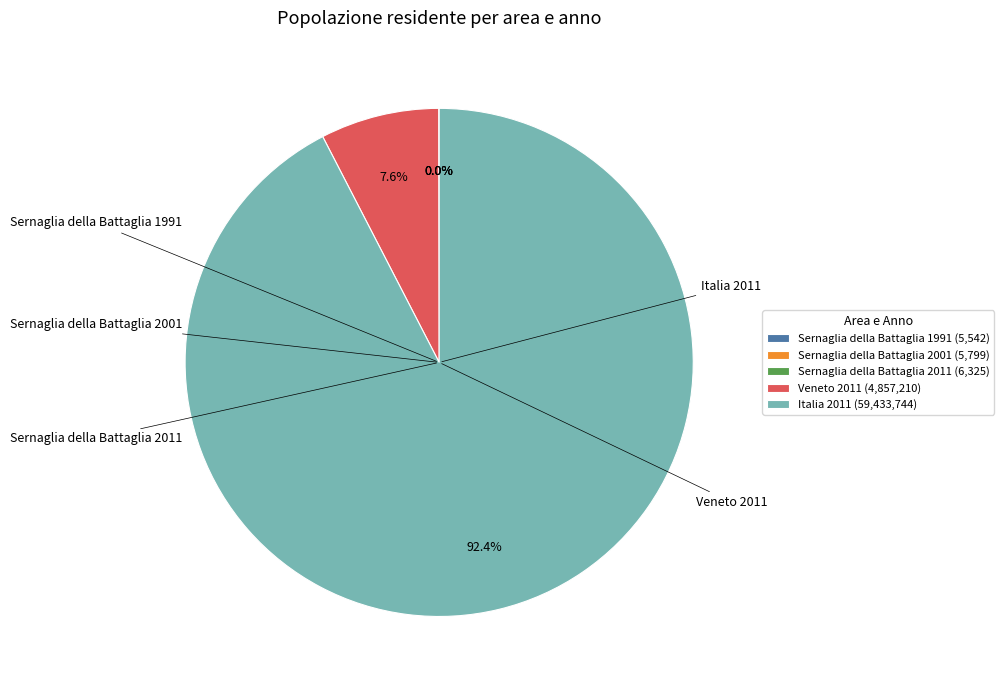

To the nearest percent, what portion does Italia 2011 represent?

92%